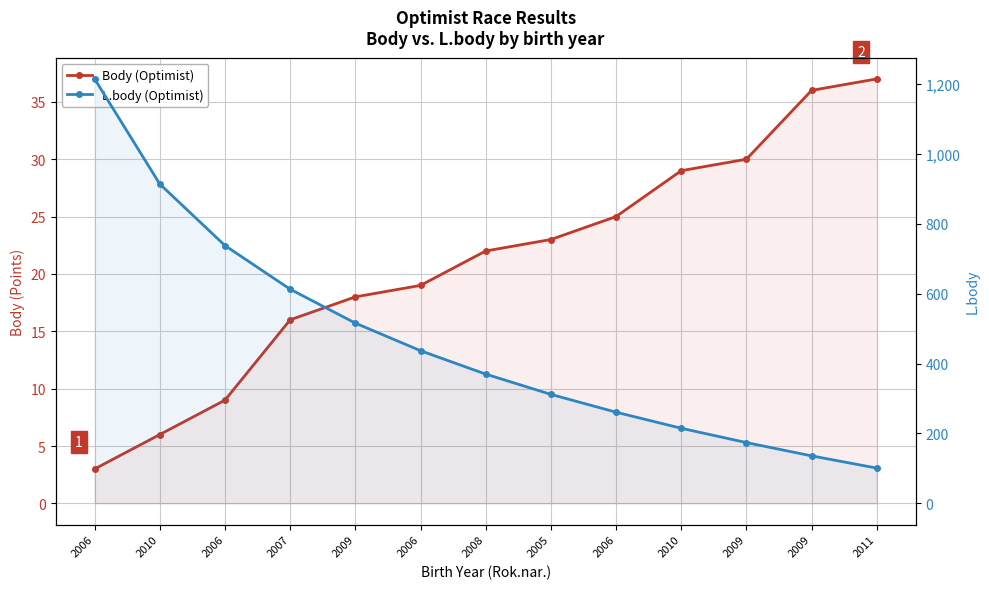

Reading right to left, transcribe all the data shown in this chart.

Body (Optimist): 37	36	30	29	25	23	22	19	18	16	9	6	3
L.body (Optimist): 101	136	174	215	261	312	370	437	516	613	738	914	1215